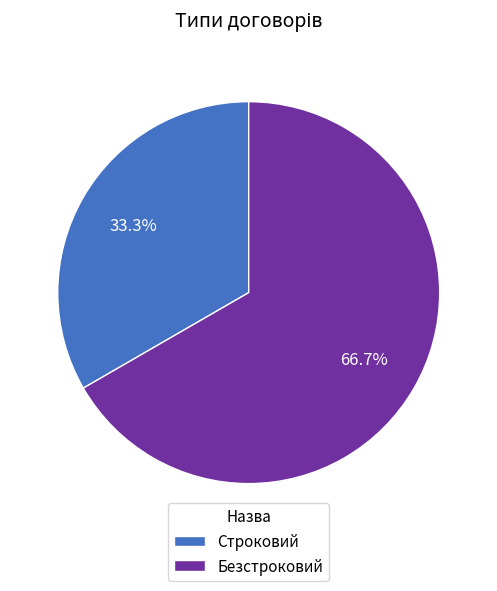

What portion of the pie excludes Строковий?

66.7%